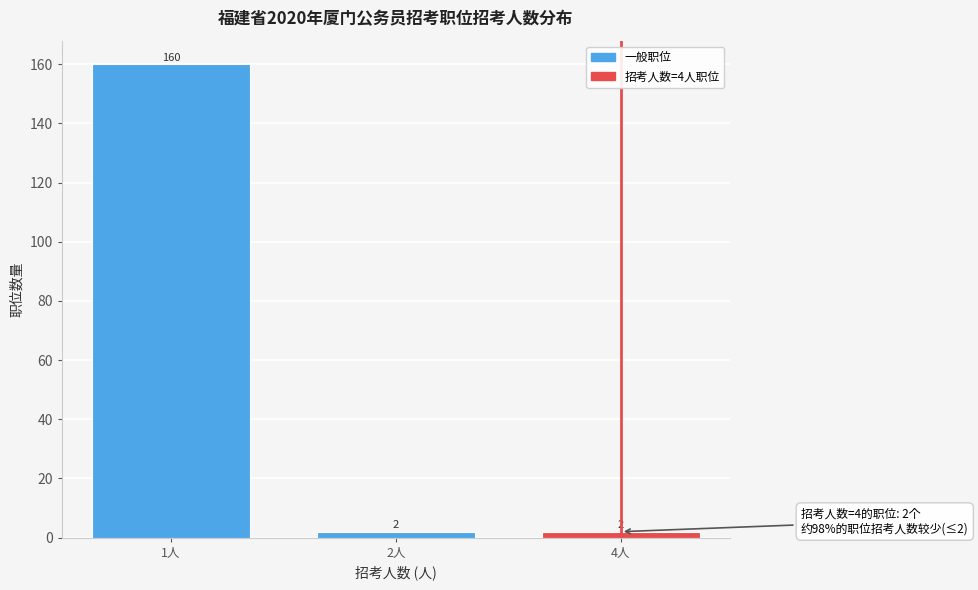

Reading right to left, transcribe all the data shown in this chart.

4人=2	2人=2	1人=160